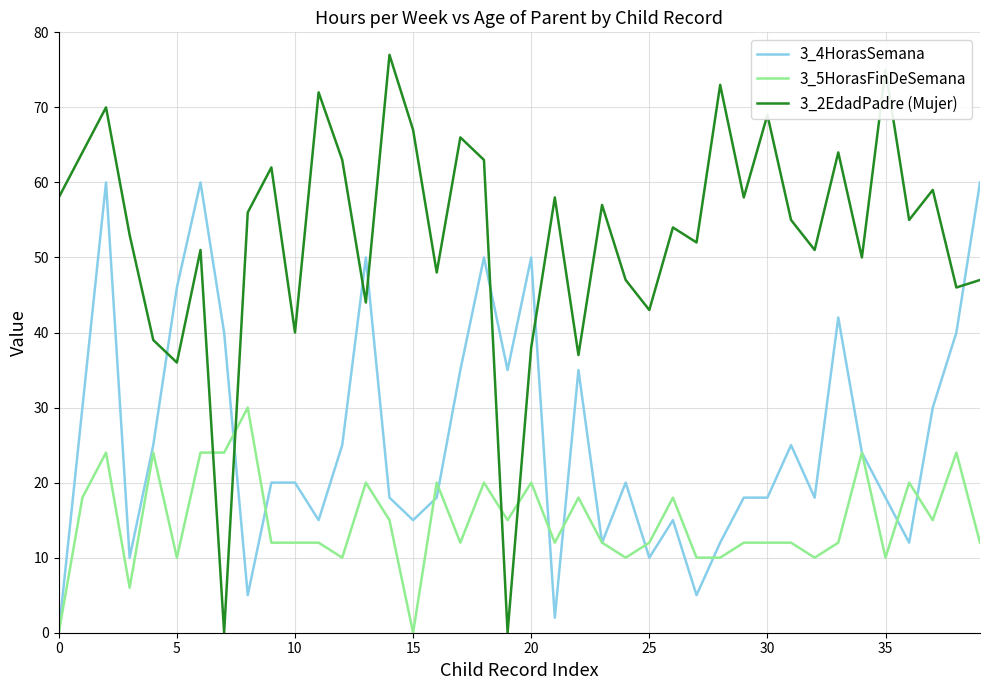

True or false: 3_5HorasFinDeSemana has more than 2 points higher than both neighbors.

True